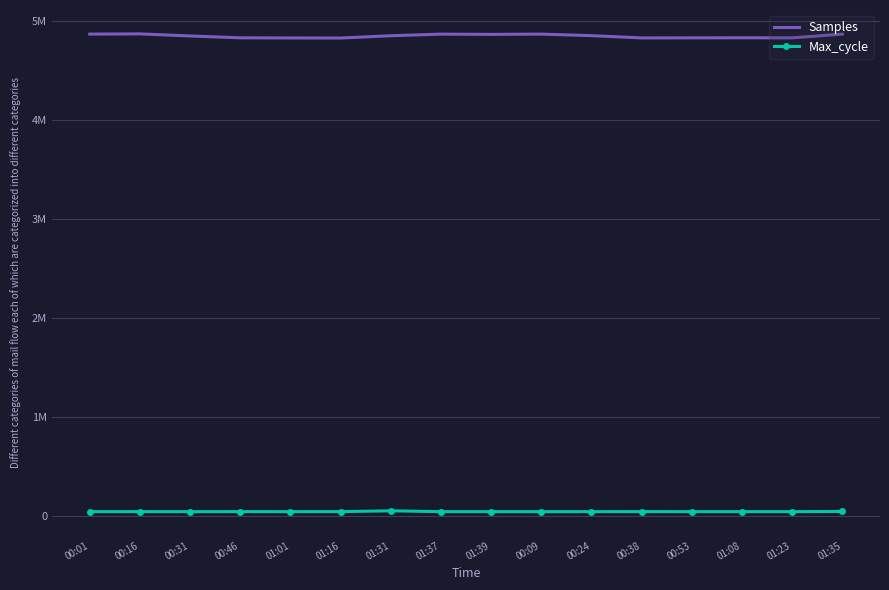

What are all the series names shown in the legend?

Samples, Max_cycle